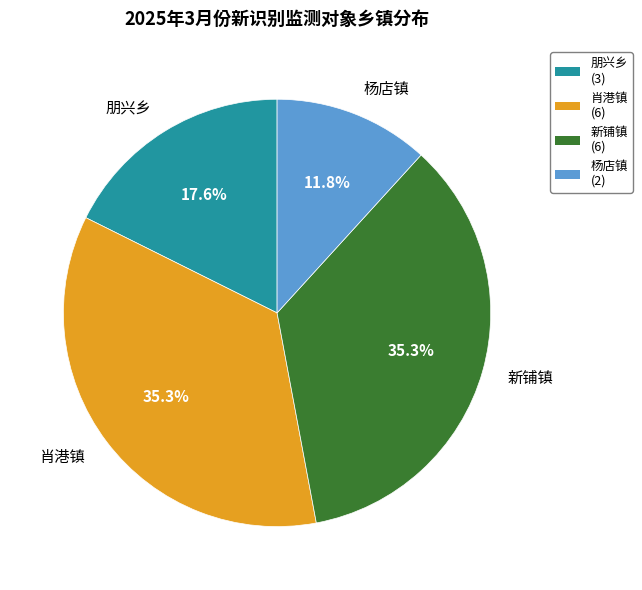

Is it true that 杨店镇 is 12% of the pie?

True